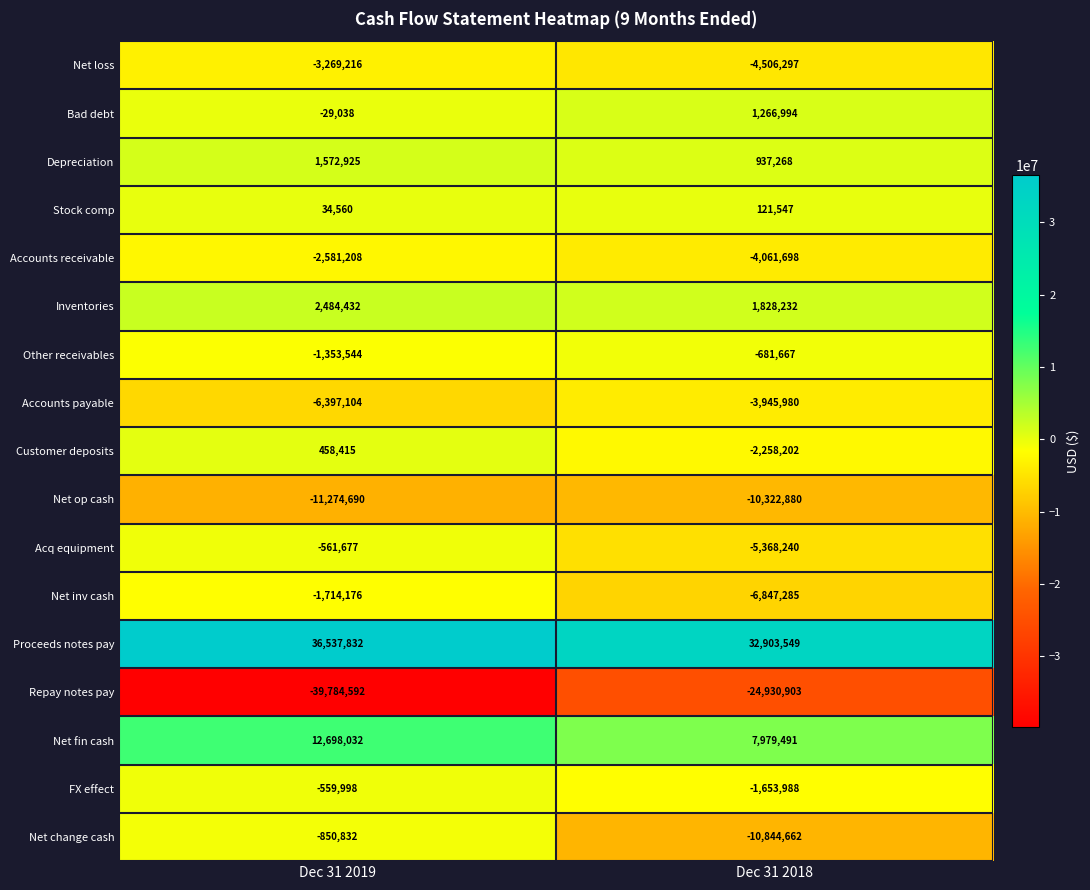

What is the spread (max minus min) of values at Dec 31 2019?

76322424